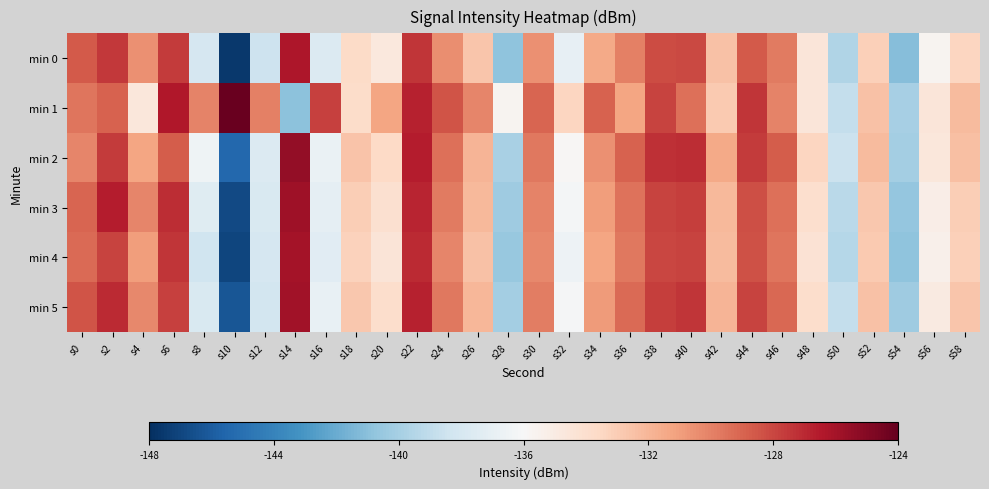

List the series in order of their peak value, lowest first.

min 0, min 4, min 5, min 3, min 2, min 1